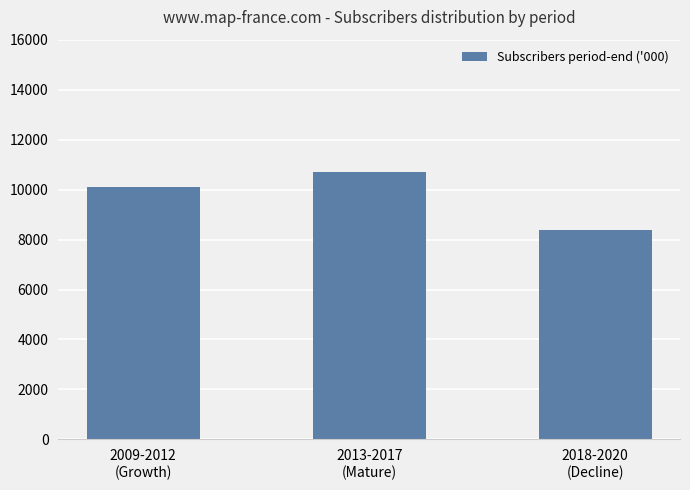

What is the smallest value displayed?

8369